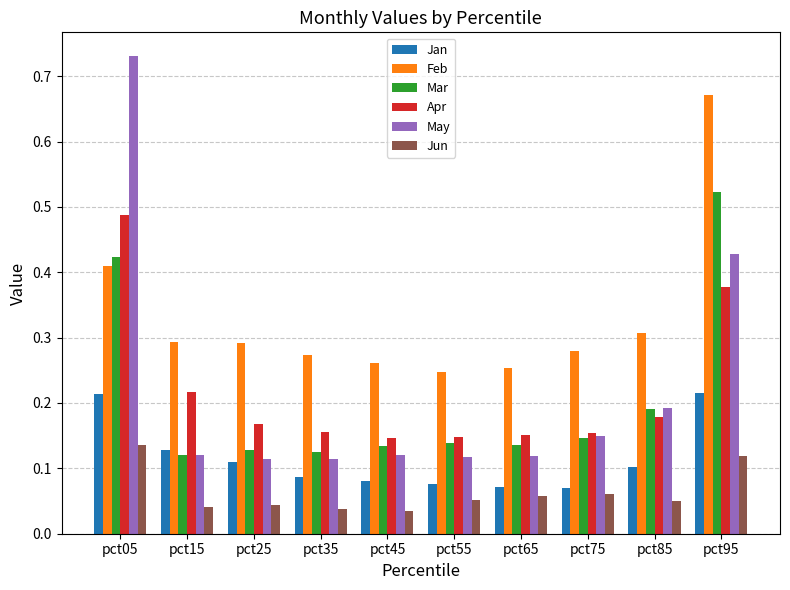

Which series has the largest range (max minus min)?

May